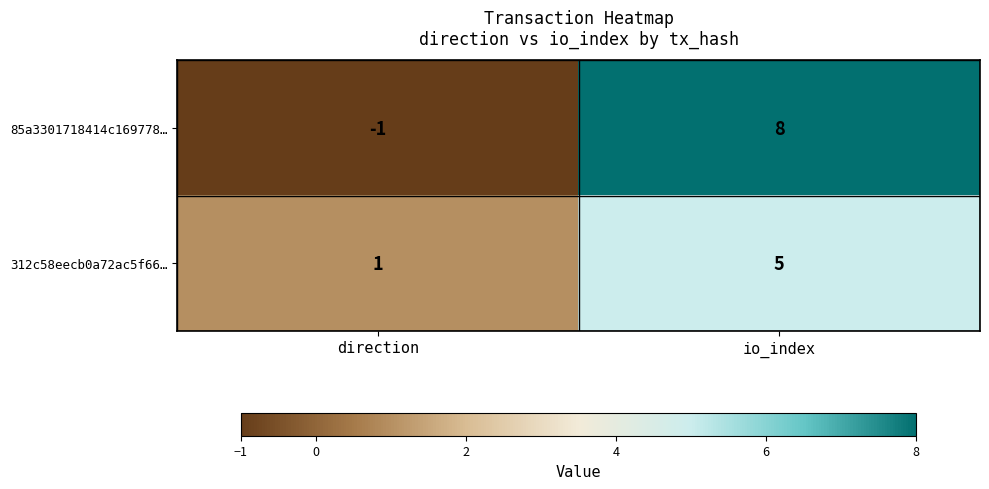

Between direction and io_index, which series saw the biggest shift?

85a3301718414c169778…